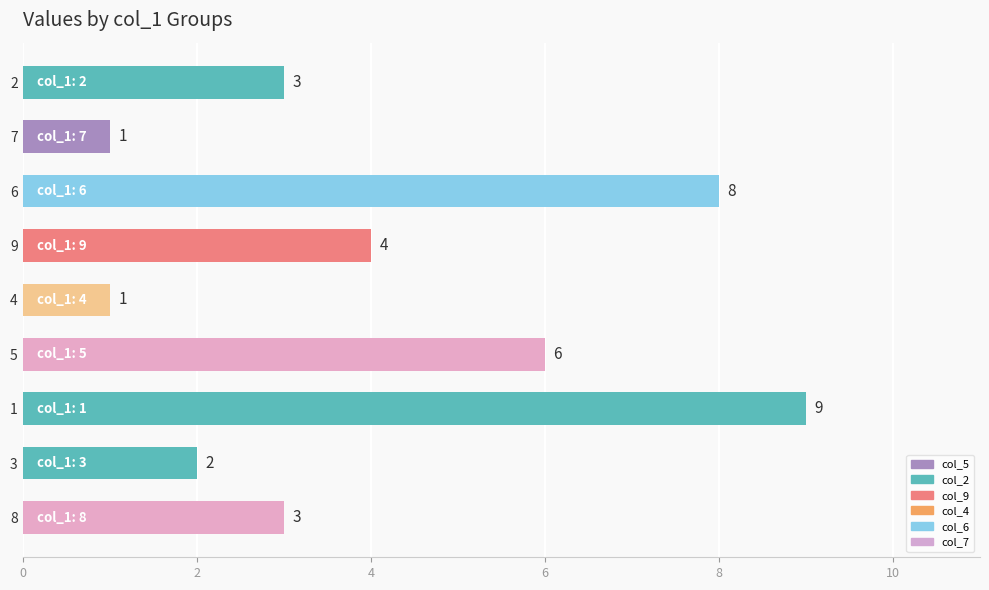

What is the average value?

4